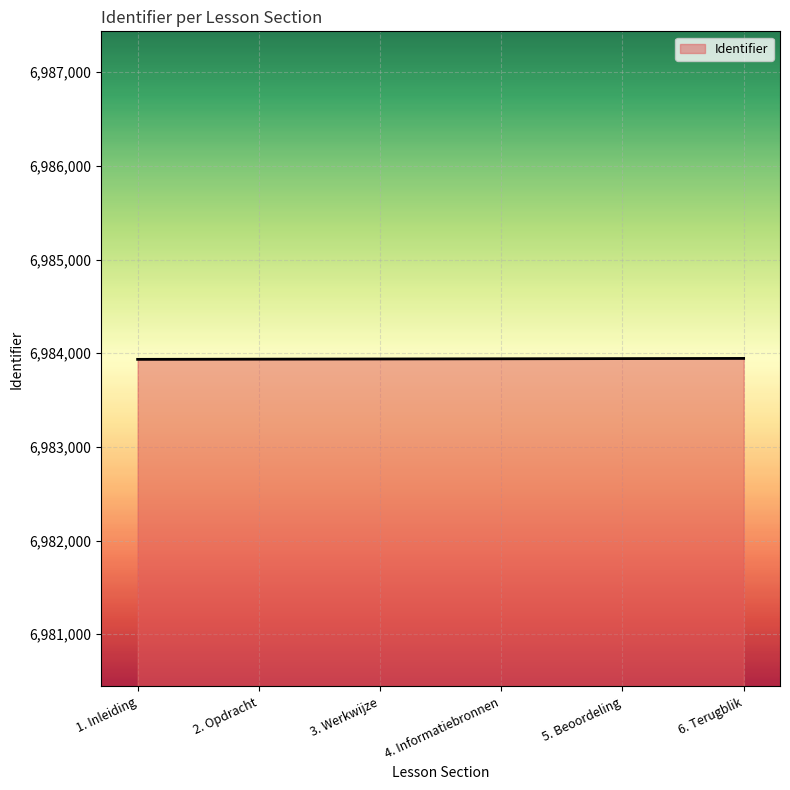

What is the greatest value displayed?

6983944